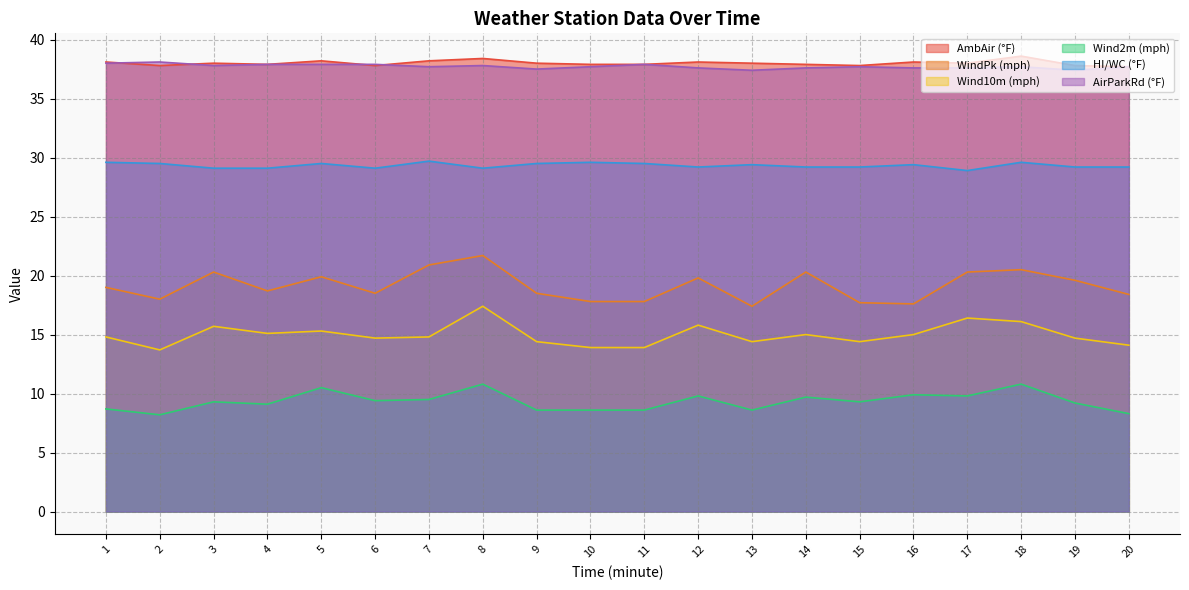

Does the chart have visible grid lines?

Yes